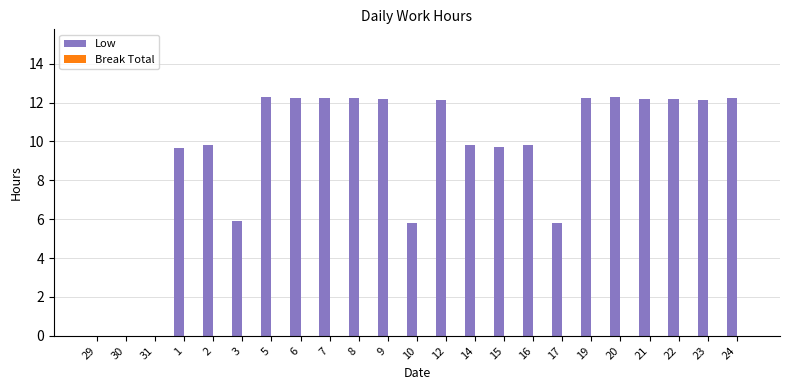

Which has a higher value, 16 or 9?

9